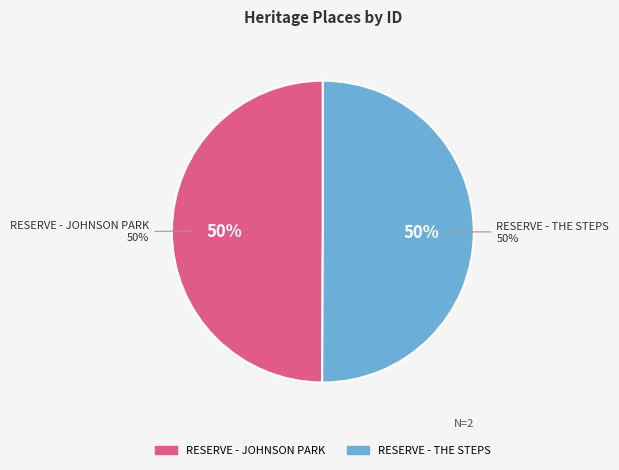

Rank the categories by value from highest to lowest.

RESERVE - THE STEPS, RESERVE - JOHNSON PARK